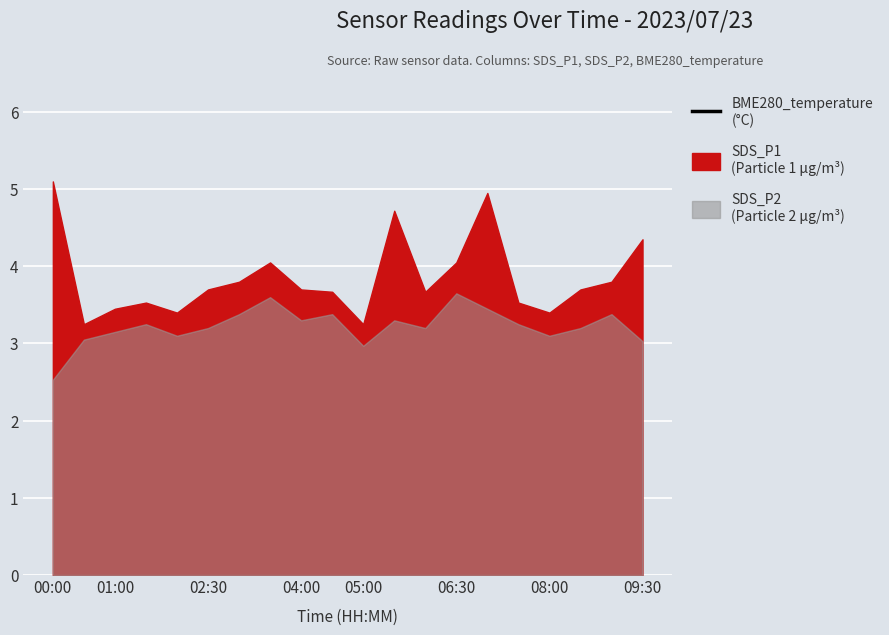

List the labels in order of value, smallest first.

06:30, 08:00, 13, 17, 18, 05:00, 16, 04:00, 14, 15, 12, 11, 10, 9, 09:30, 8, 01:00, 19, 02:30, 00:00